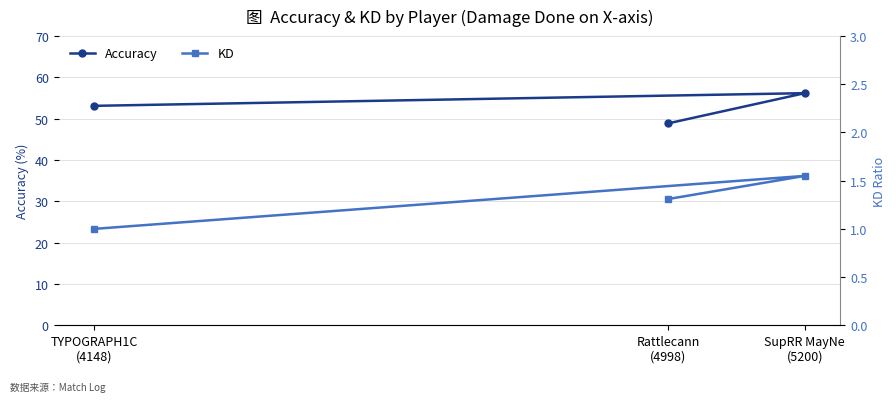

How many values in the Accuracy series are below 53?

1